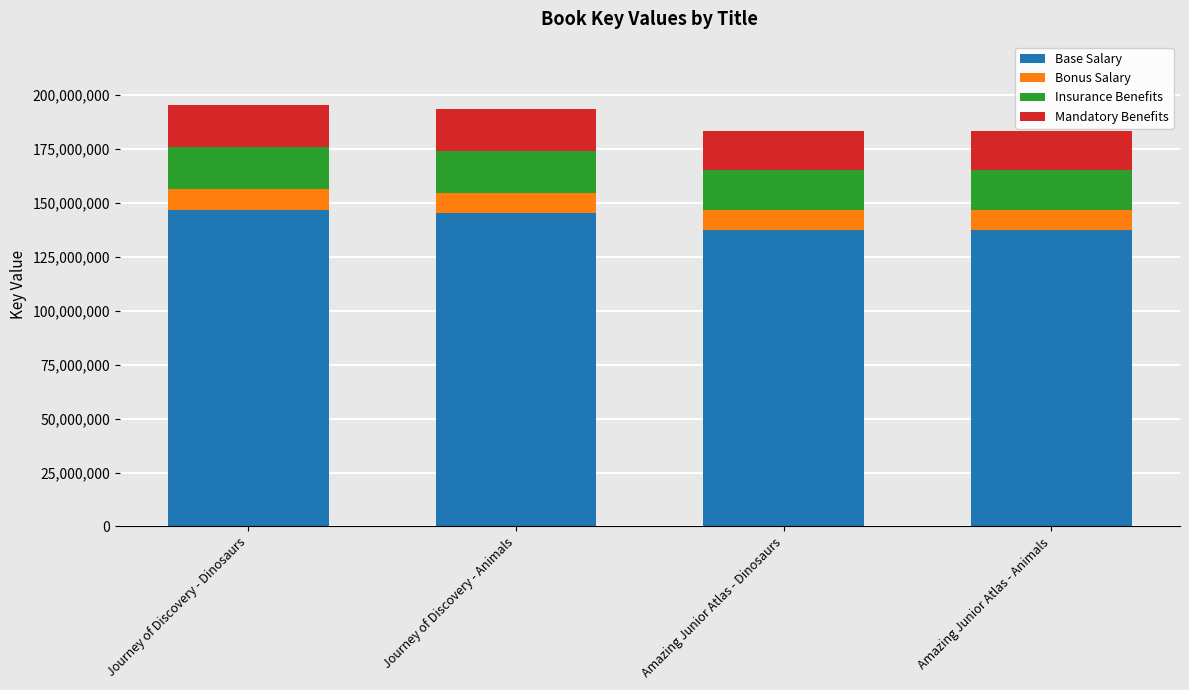

What is the lowest value of the Base Salary series?

137460274.5